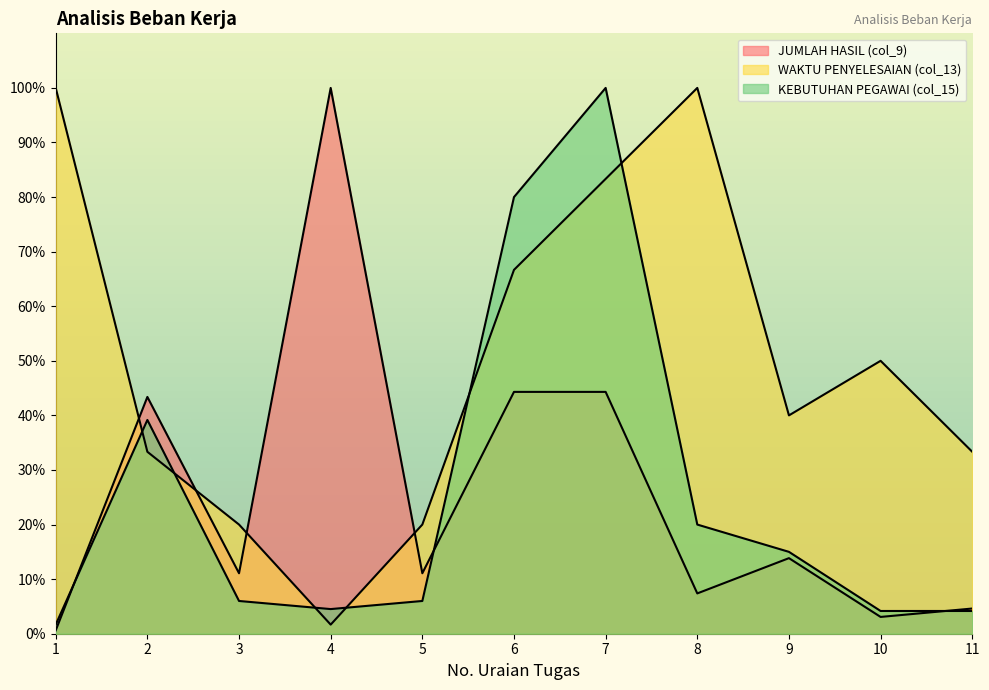

What are all the series names shown in the legend?

KEBUTUHAN PEGAWAI (col_15), WAKTU PENYELESAIAN (col_13), JUMLAH HASIL (col_9)